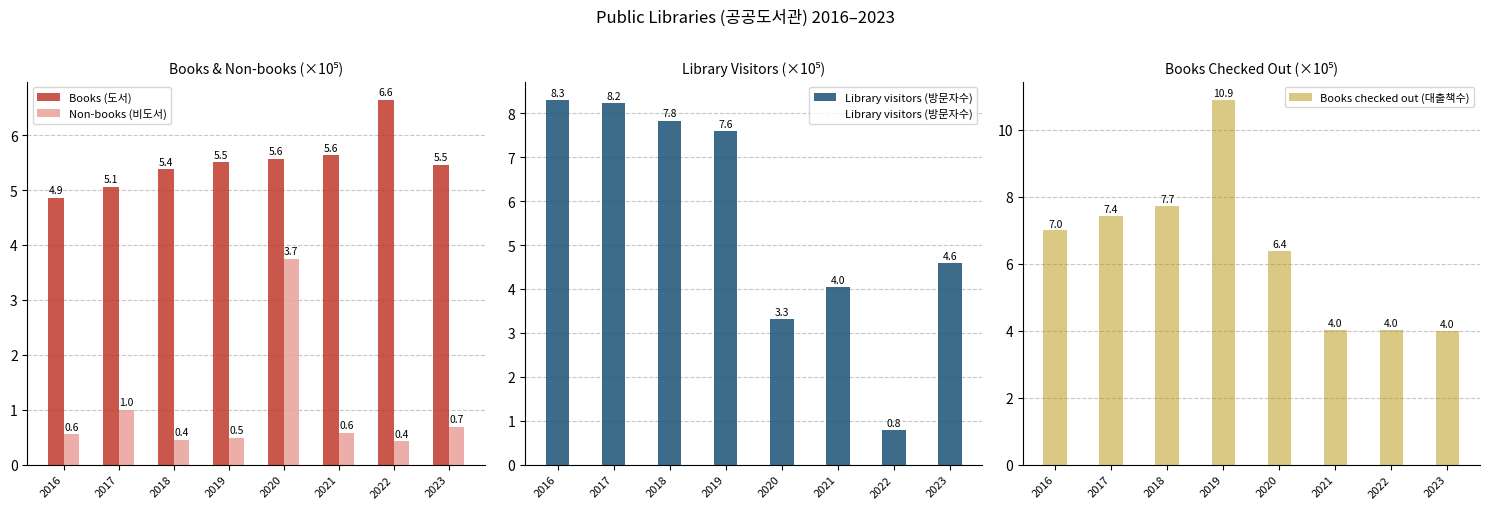

What value does the Books checked out (대출책수) series have at 2023?

4.0